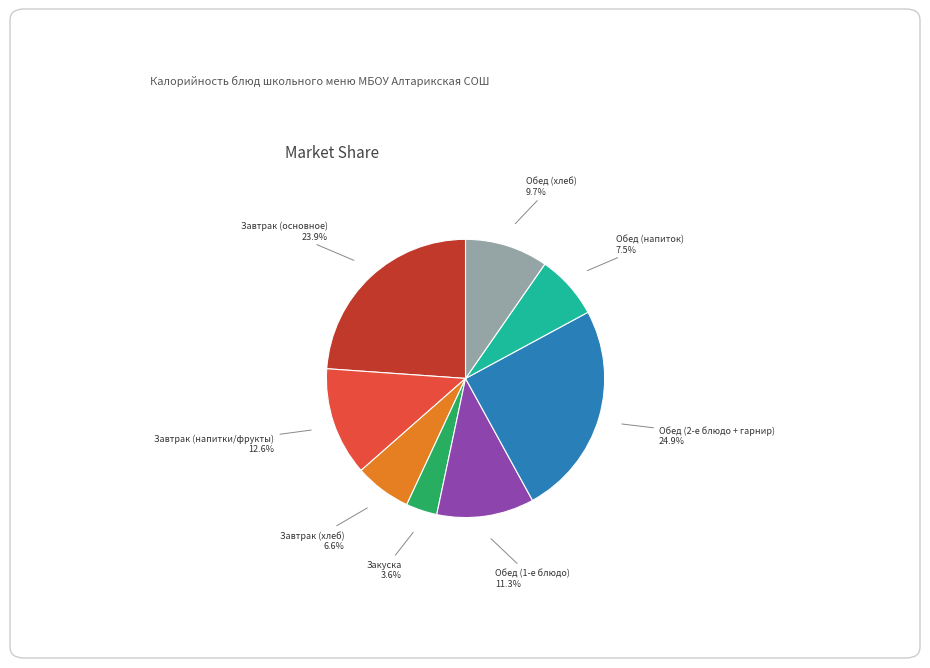

Does Обед (хлеб) represent more than half of the total?

No